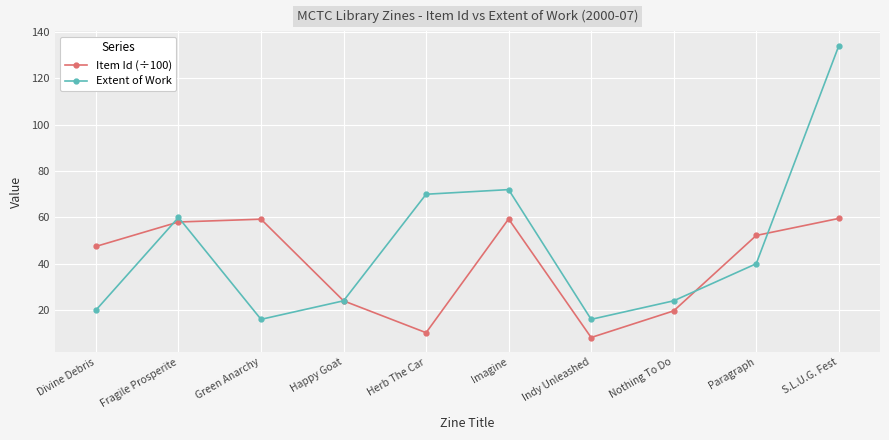

What is the total value across all series at Happy Goat?

48.0